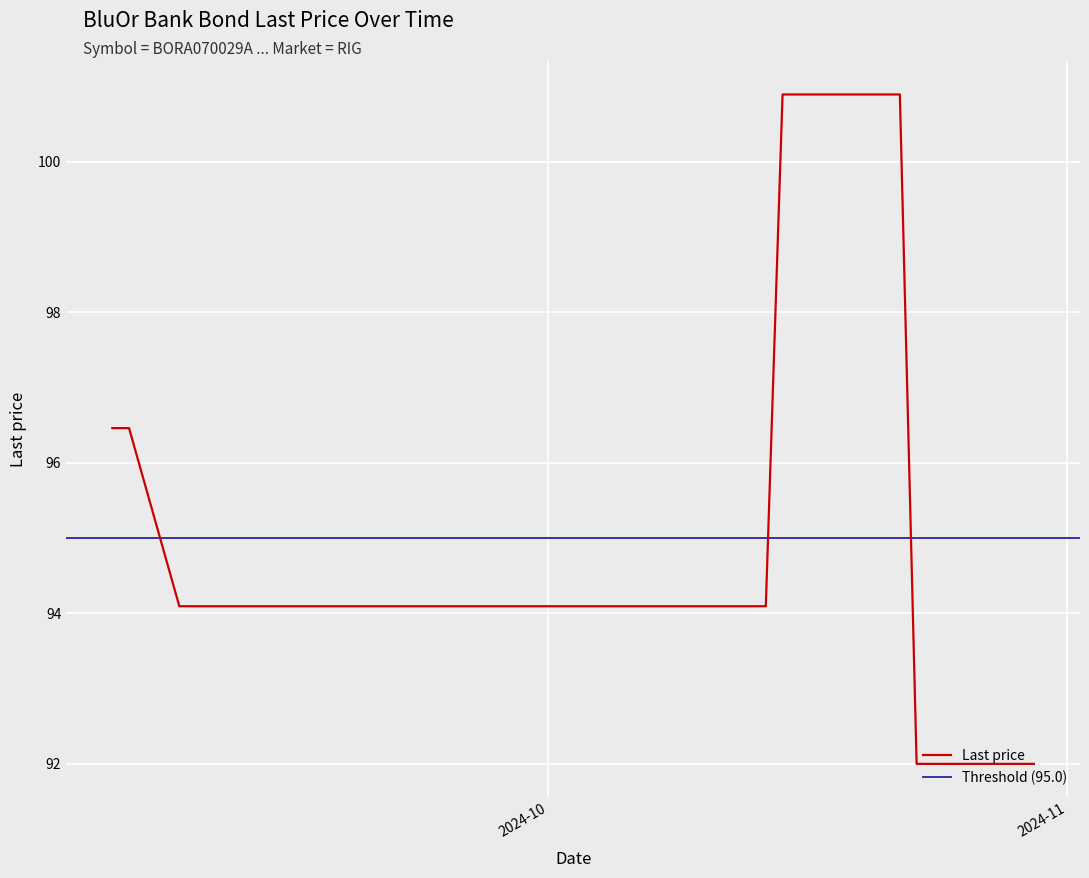

The chart shows a value of 148.4 at 2024-09-30. True or false?

False